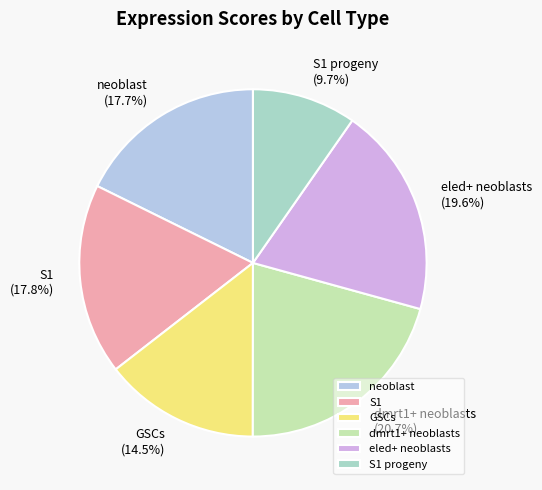

Is the sum of dmrt1+ neoblasts and S1 greater than half?

No